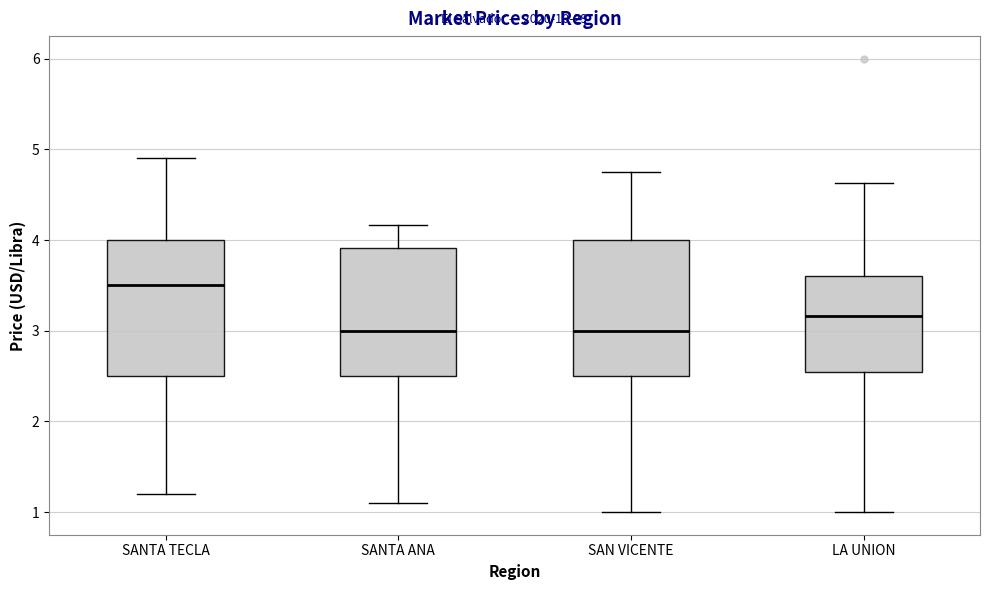

Reading left to right, transcribe this box plot: for each box, give where its median line is, the range the box spans, and where its two whiskers end, as read against the y-axis. The values are not printed on the chart, so give them approximately, as read against the axis.

SANTA TECLA: median 3.5, box 2.5 to 4.0, whiskers 1.2 to 4.9
SANTA ANA: median 3.0, box 2.5 to 3.9, whiskers 1.1 to 4.2
SAN VICENTE: median 3.0, box 2.5 to 4.0, whiskers 1.0 to 4.8
LA UNION: median 3.2, box 2.6 to 3.6, whiskers 1.0 to 4.6